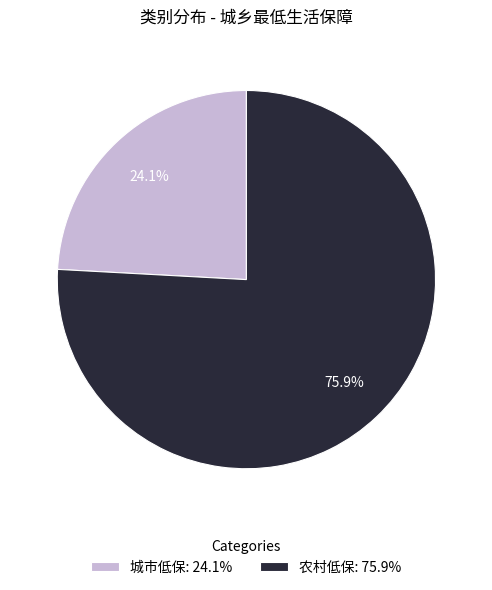

The 农村低保 slice represents 76% of the pie. True or false?

True